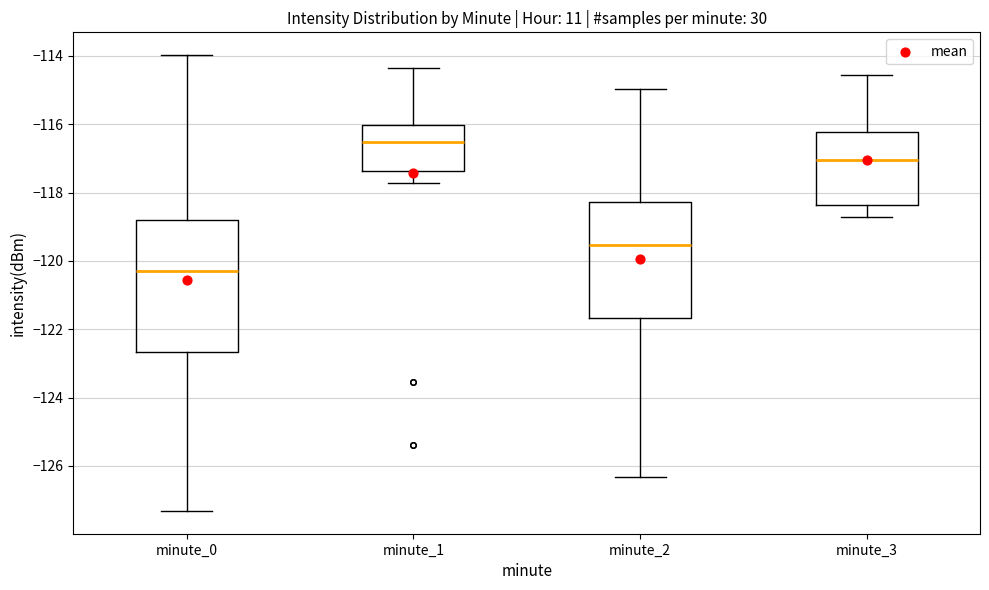

Reading left to right, transcribe this box plot: for each box, give where its median line is, the range the box spans, and where its two whiskers end, as read against the y-axis. The values are not printed on the chart, so give them approximately, as read against the axis.

minute_0: median -120.4, box -122.6 to -118.8, whiskers -127.4 to -114.0
minute_1: median -116.6, box -117.4 to -116.0, whiskers -117.8 to -114.4
minute_2: median -119.6, box -121.6 to -118.2, whiskers -126.4 to -115.0
minute_3: median -117.0, box -118.4 to -116.2, whiskers -118.8 to -114.6